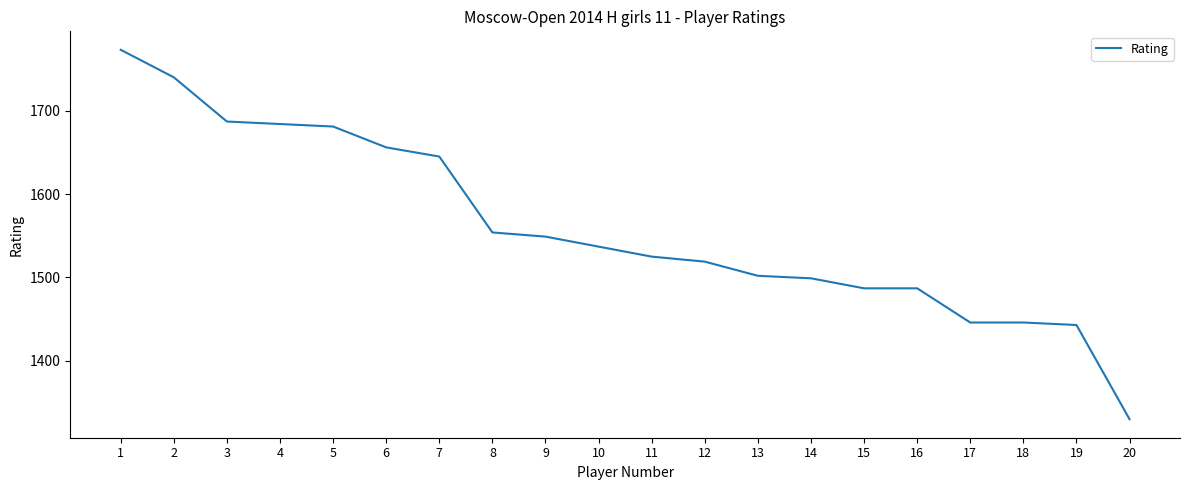

True or false: the data shows 1684 at 4.

True